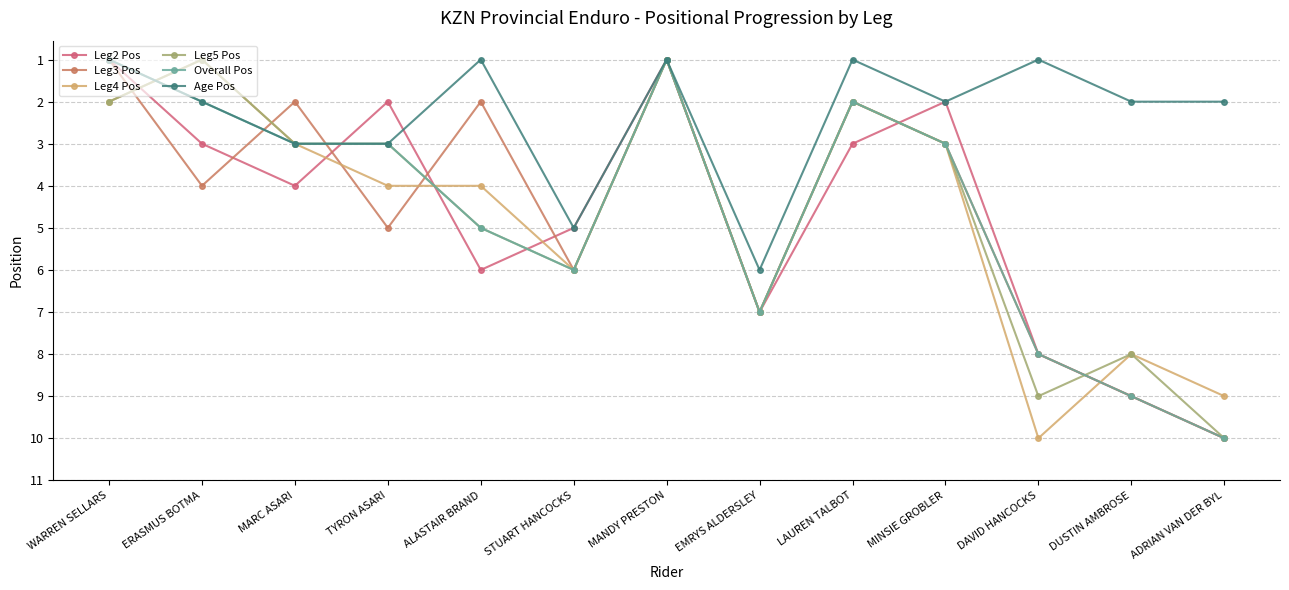

What value does the Overall Pos series have at ALASTAIR BRAND?

5